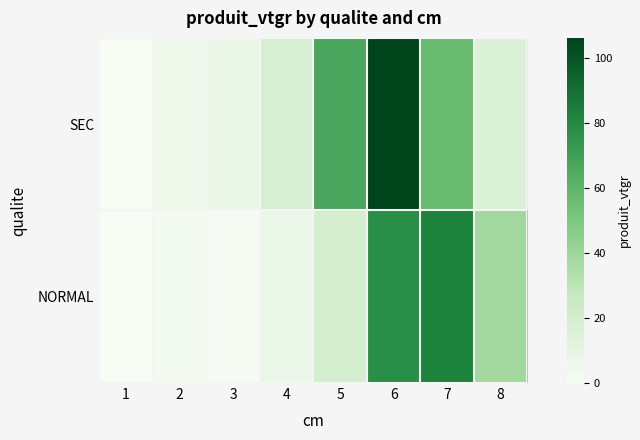

Which category has the lowest value across all series?

1